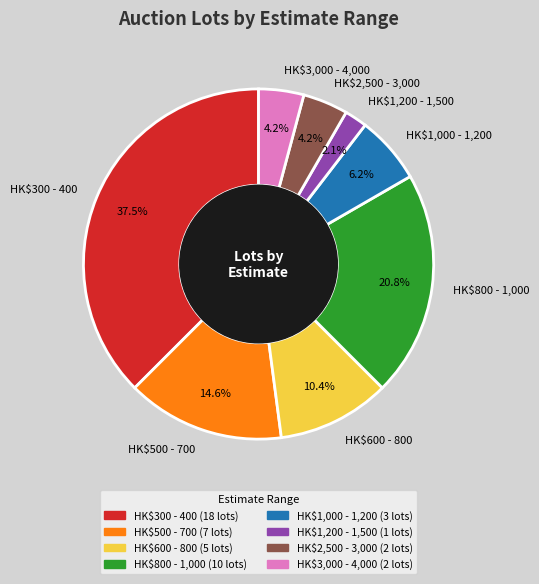

What percentage is the HK$1,200 - 1,500 slice, to the nearest percent?

2%